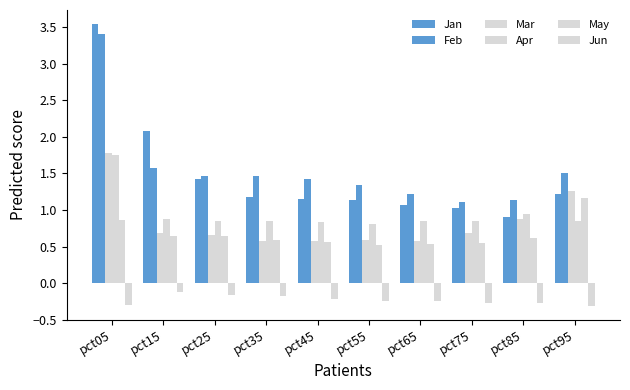

What is the maximum value for Jun?

-0.1